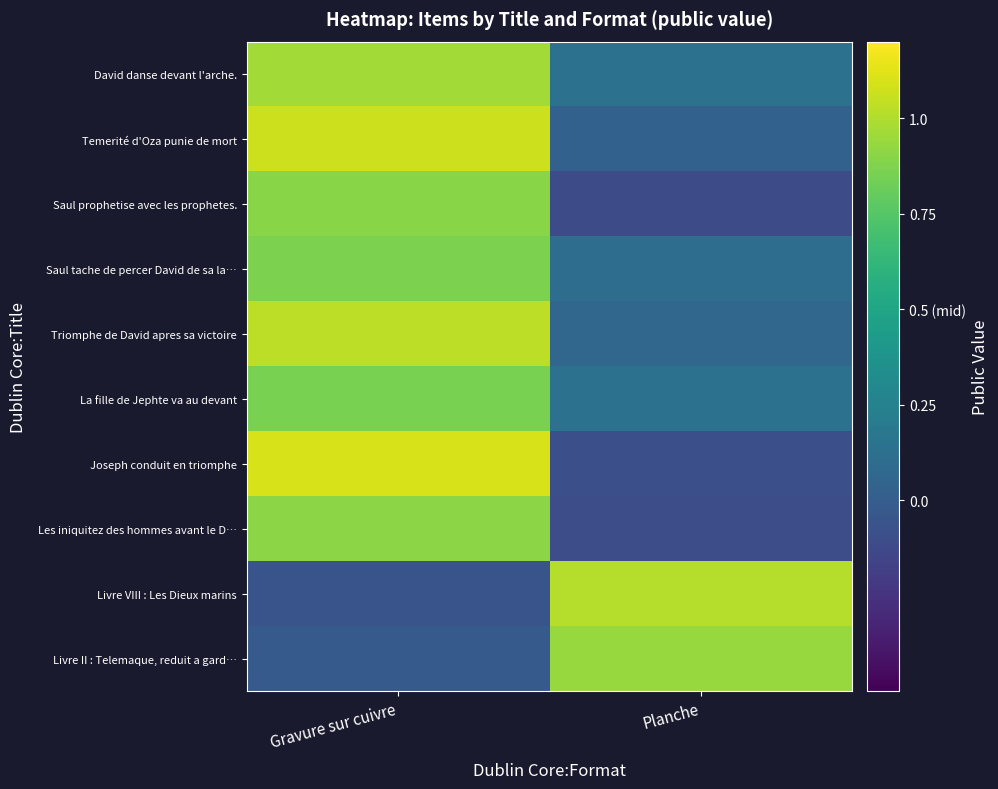

Rank the series by their maximum value, from lowest to highest.

La fille de Jephte va au devant, Saul tache de percer David de sa la…, Saul prophetise avec les prophetes., Les iniquitez des hommes avant le D…, Livre II : Telemaque, reduit a gard…, David danse devant l'arche., Livre VIII : Les Dieux marins, Triomphe de David apres sa victoire, Temerité d'Oza punie de mort, Joseph conduit en triomphe